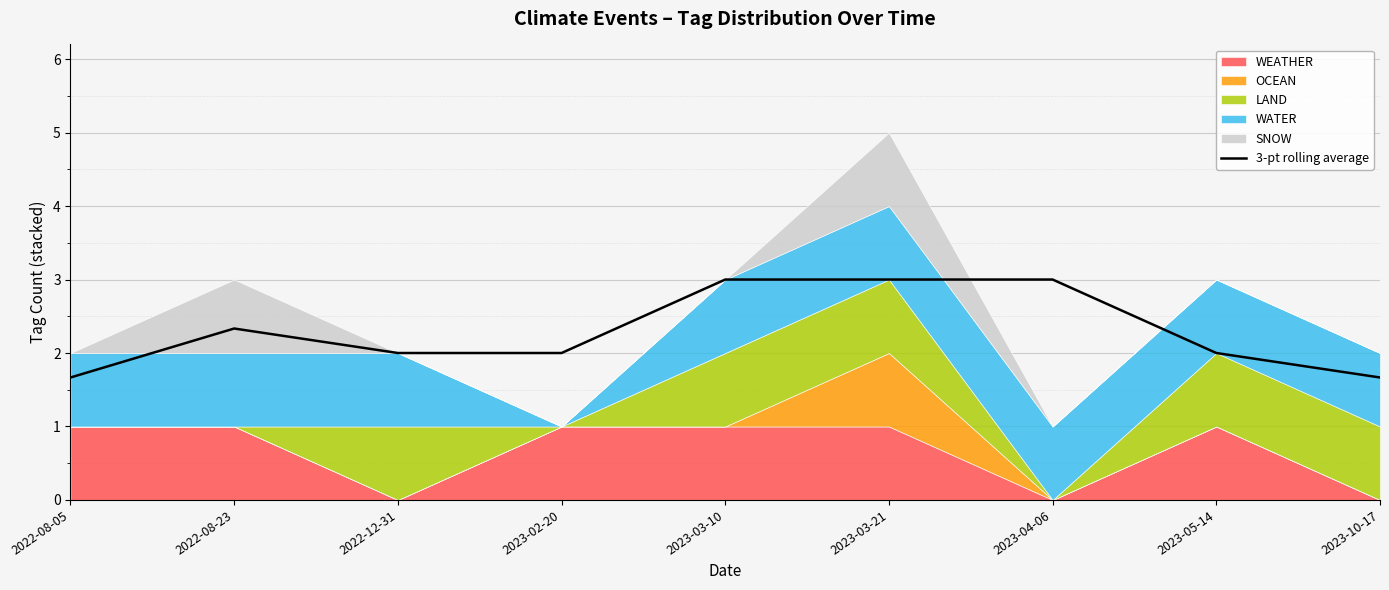

The value at 2023-02-20 is 1.3. True or false?

False